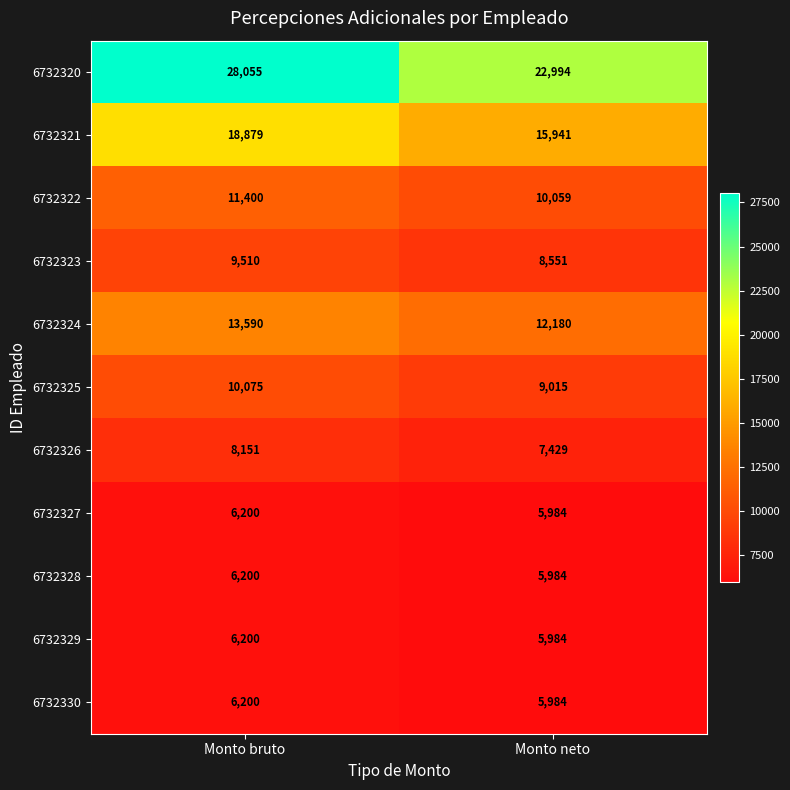

Which category has the highest value across all series?

Monto bruto